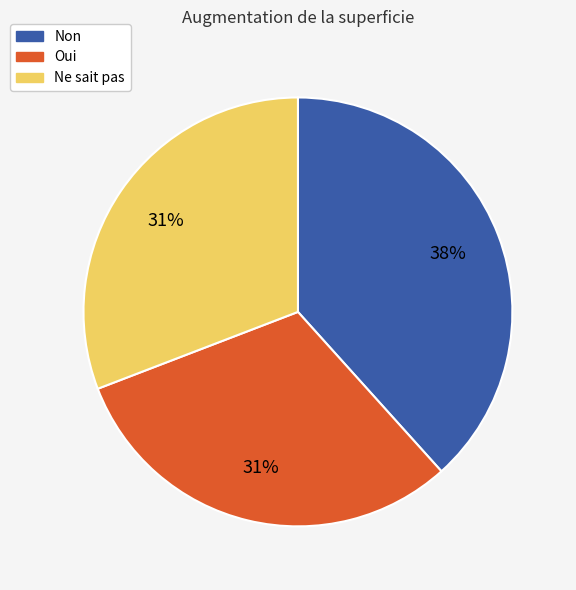

What percentage is the Oui slice, to the nearest percent?

31%